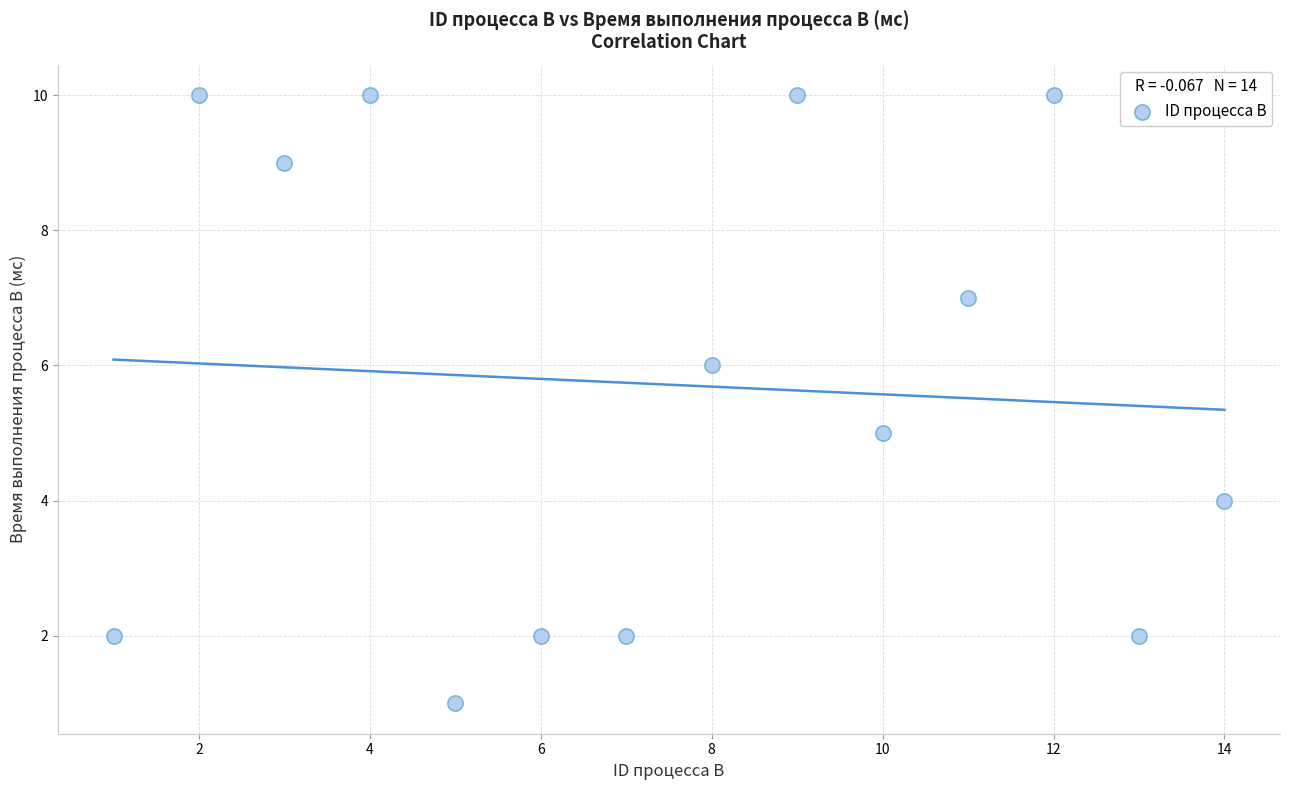

What is the range of Y values (max minus min)?

9